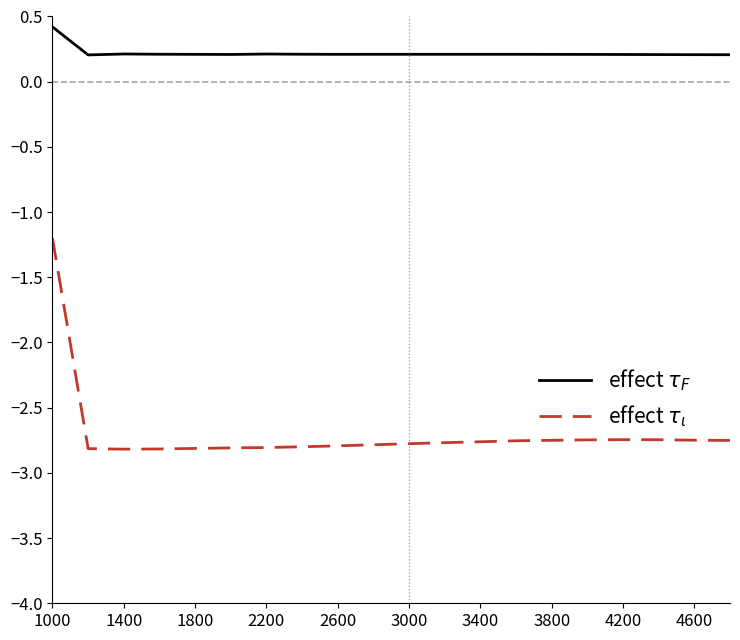

Does the chart display data point markers on the line(s)?

No